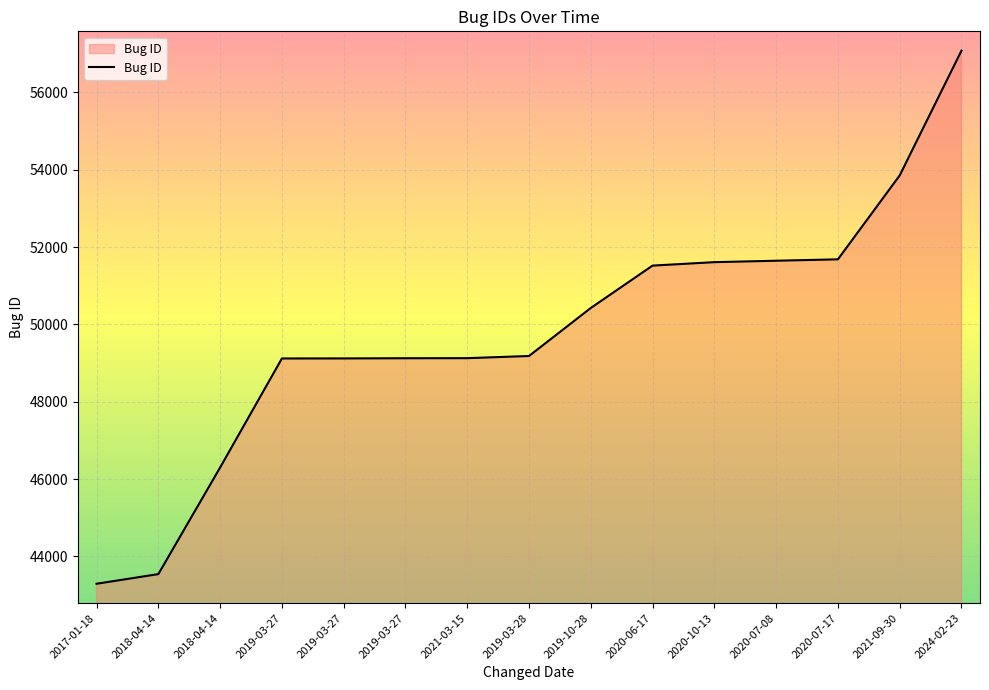

How many lines are shown in the chart?

1